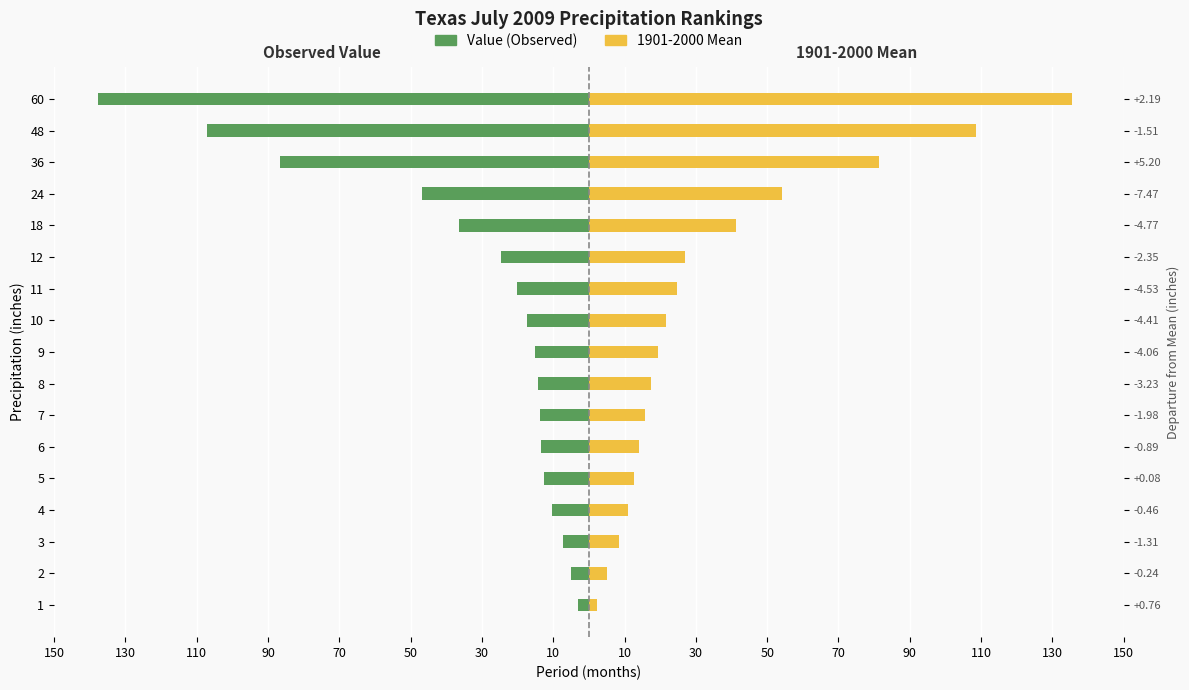

Does the chart contain stacked bars?

No